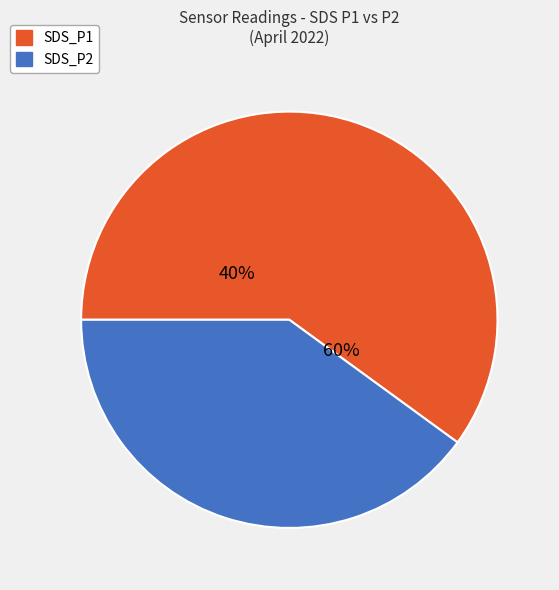

Is it true that 10 is 13% of the pie?

False